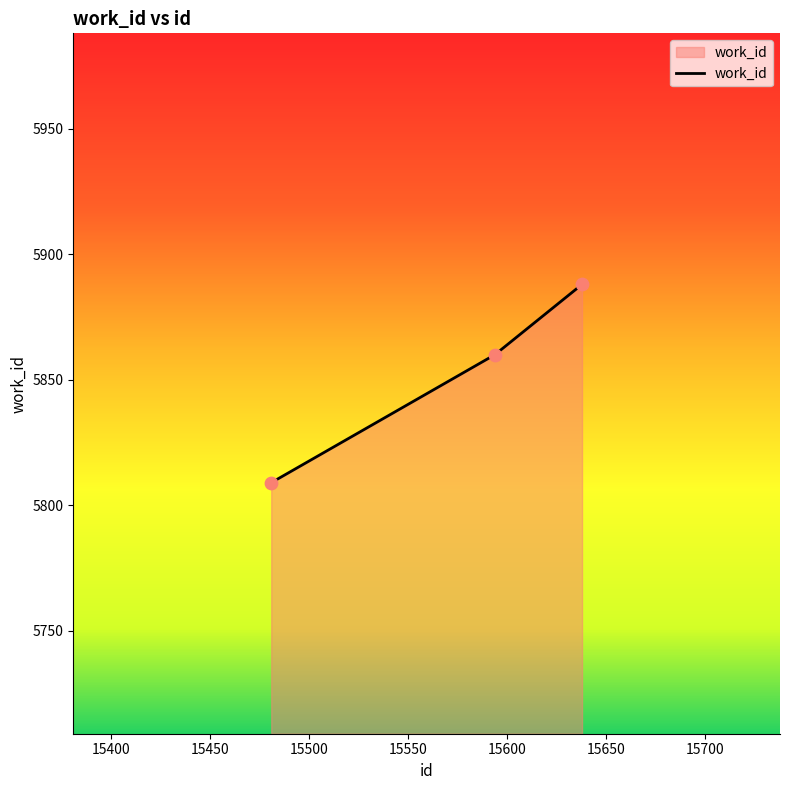

What is the difference between the maximum and second lowest values?

28